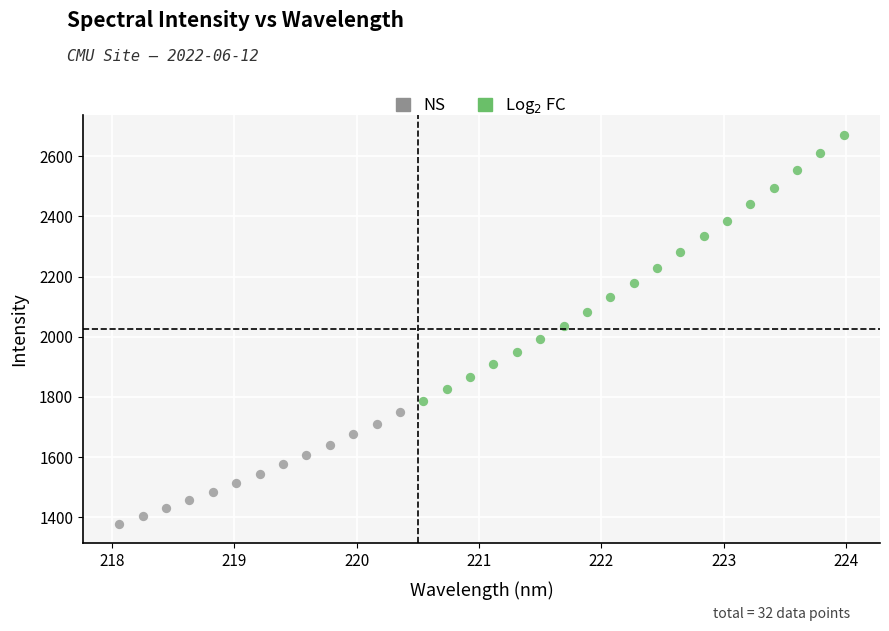

What are all the series names shown in the legend?

NS, Log$_2$ FC